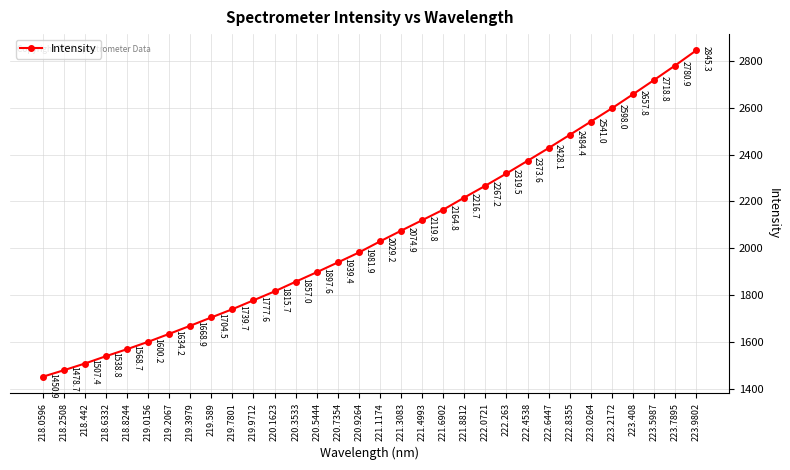

What is the smallest value displayed?

1450.9